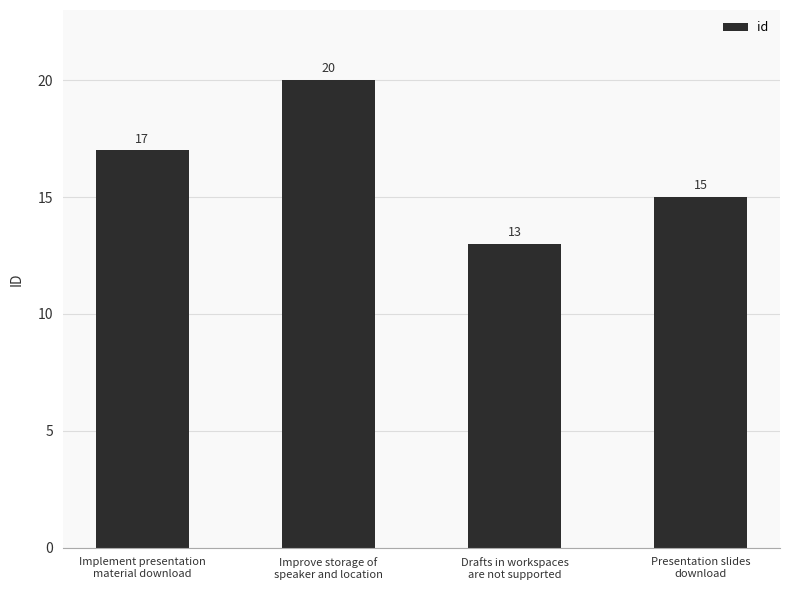

What is the change in value from Implement presentation
material download to Improve storage of
speaker and location?

+3